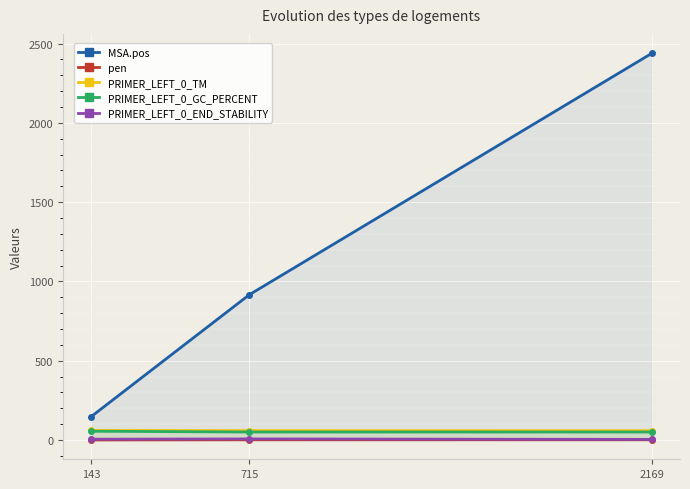

What is the difference between the second highest and minimum values in the PRIMER_LEFT_0_TM series?

0.3